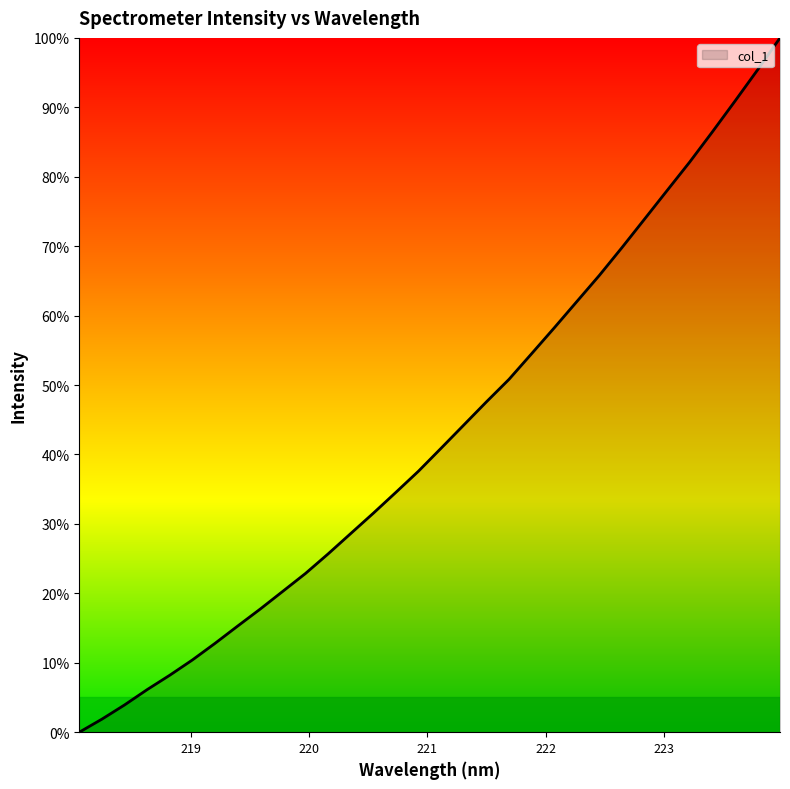

What is the greatest value displayed?

100.0